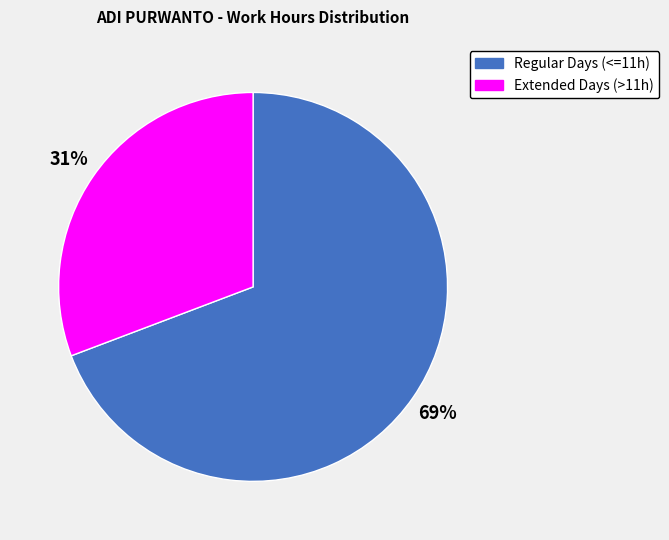

Which category has the smallest portion of the pie?

Extended Days (>11h)